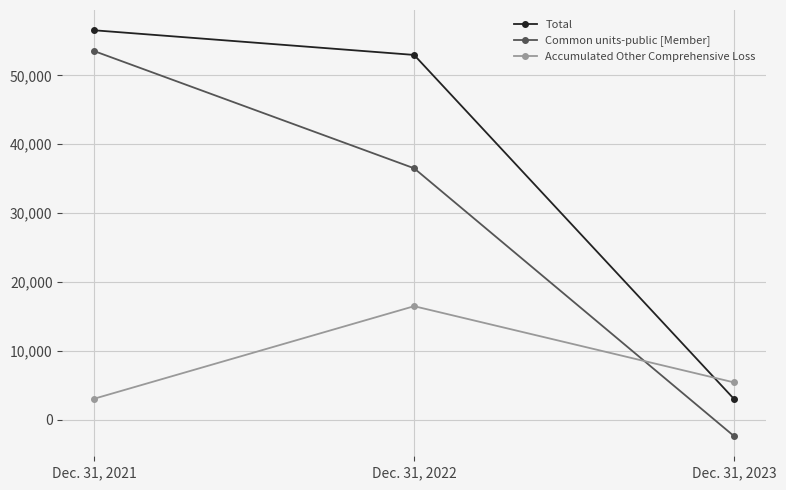

Reading left to right, list all the values displayed in this chart.

Total: Dec. 31, 2021=56558	Dec. 31, 2022=52977	Dec. 31, 2023=3007
Common units-public [Member]: Dec. 31, 2021=53528	Dec. 31, 2022=36508	Dec. 31, 2023=-2392
Accumulated Other Comprehensive Loss: Dec. 31, 2021=3030	Dec. 31, 2022=16469	Dec. 31, 2023=5399